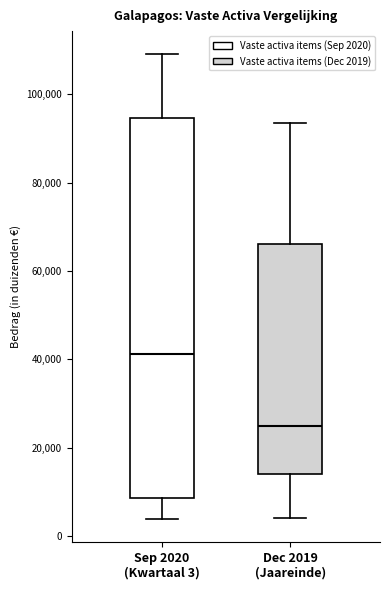

Reading left to right, transcribe this box plot: for each box, give where its median line is, the range the box spans, and where its two whiskers end, as read against the y-axis. The values are not printed on the chart, so give them approximately, as read against the axis.

Sep 2020 (Kwartaal 3): median 42000, box 8000 to 94000, whiskers 4000 to 110000
Dec 2019 (Jaareinde): median 24000, box 14000 to 66000, whiskers 4000 to 94000